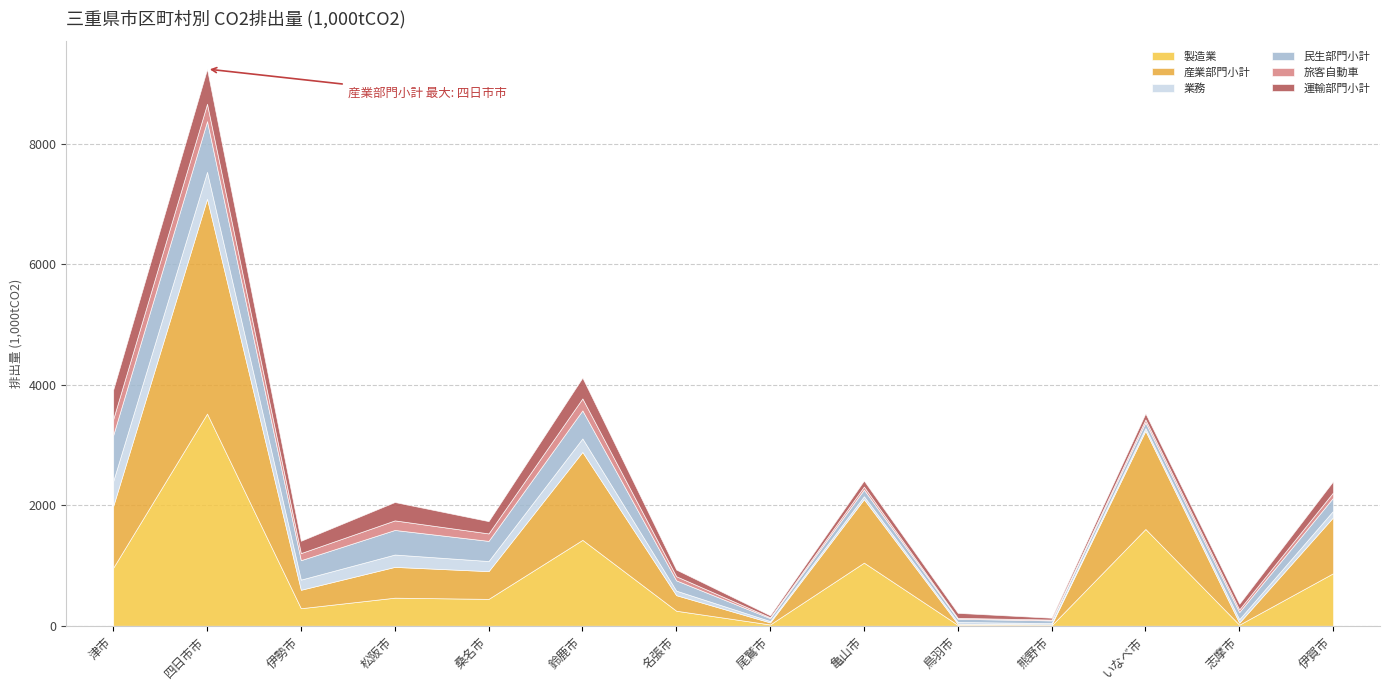

The 旅客自動車 series shows 27.0 at 志摩市. True or false?

False